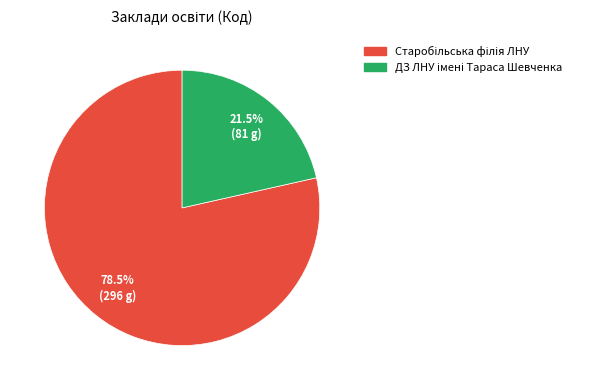

To the nearest percent, what is the difference between the largest and smallest slice percentages?

57%